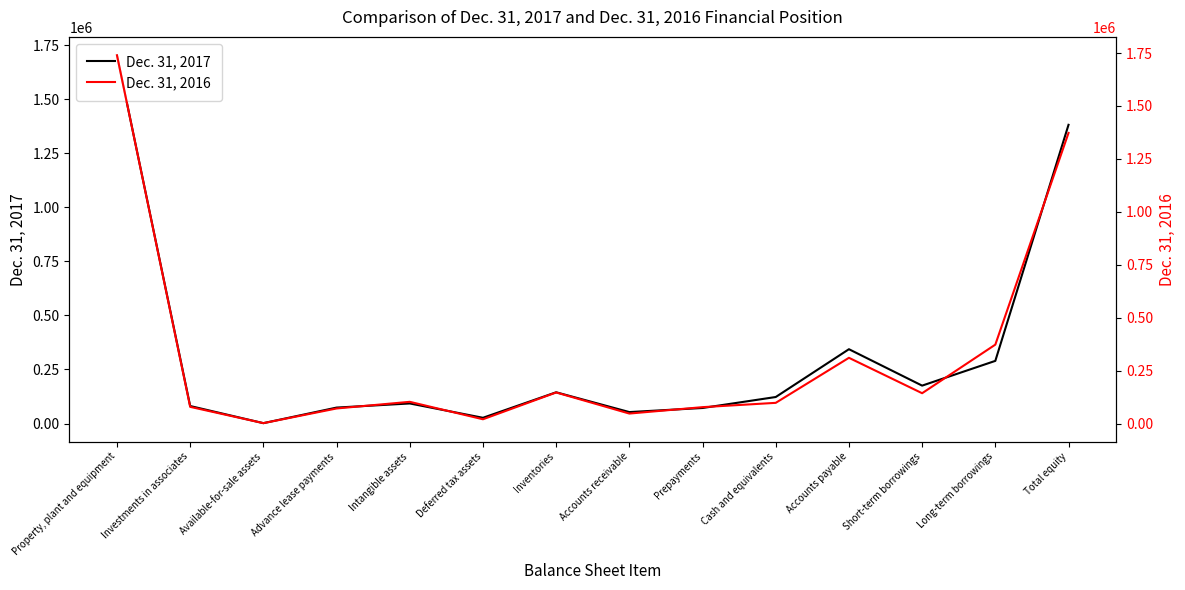

Rank the categories by Dec. 31, 2016 value from lowest to highest.

Available-for-sale assets, Deferred tax assets, Accounts receivable, Advance lease payments, Prepayments, Investments in associates, Cash and equivalents, Intangible assets, Short-term borrowings, Inventories, Accounts payable, Long-term borrowings, Total equity, Property, plant and equipment